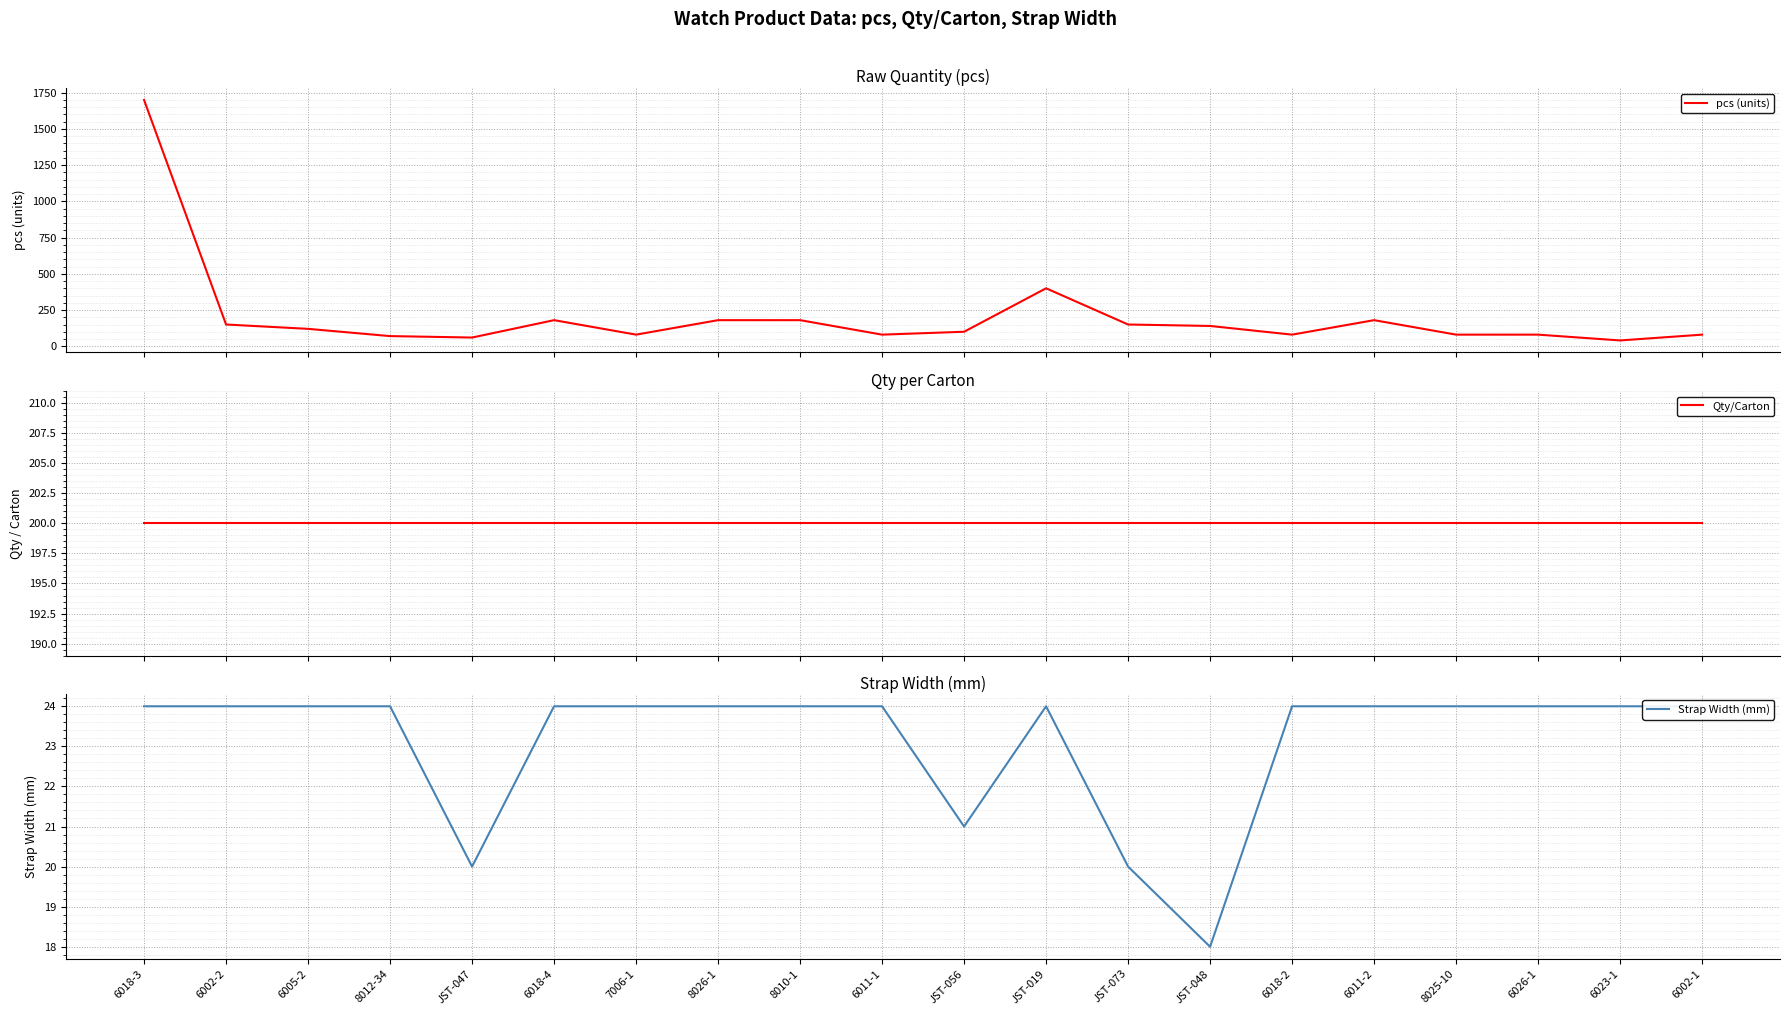

Which series has the widest spread of values?

pcs (units)